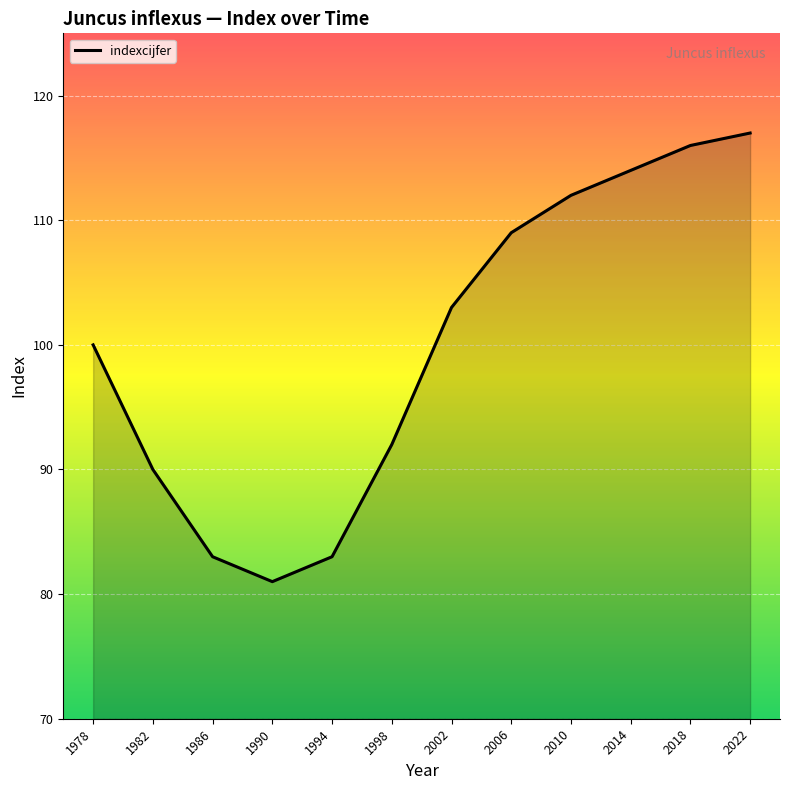

What is the difference between the maximum and minimum values?

36